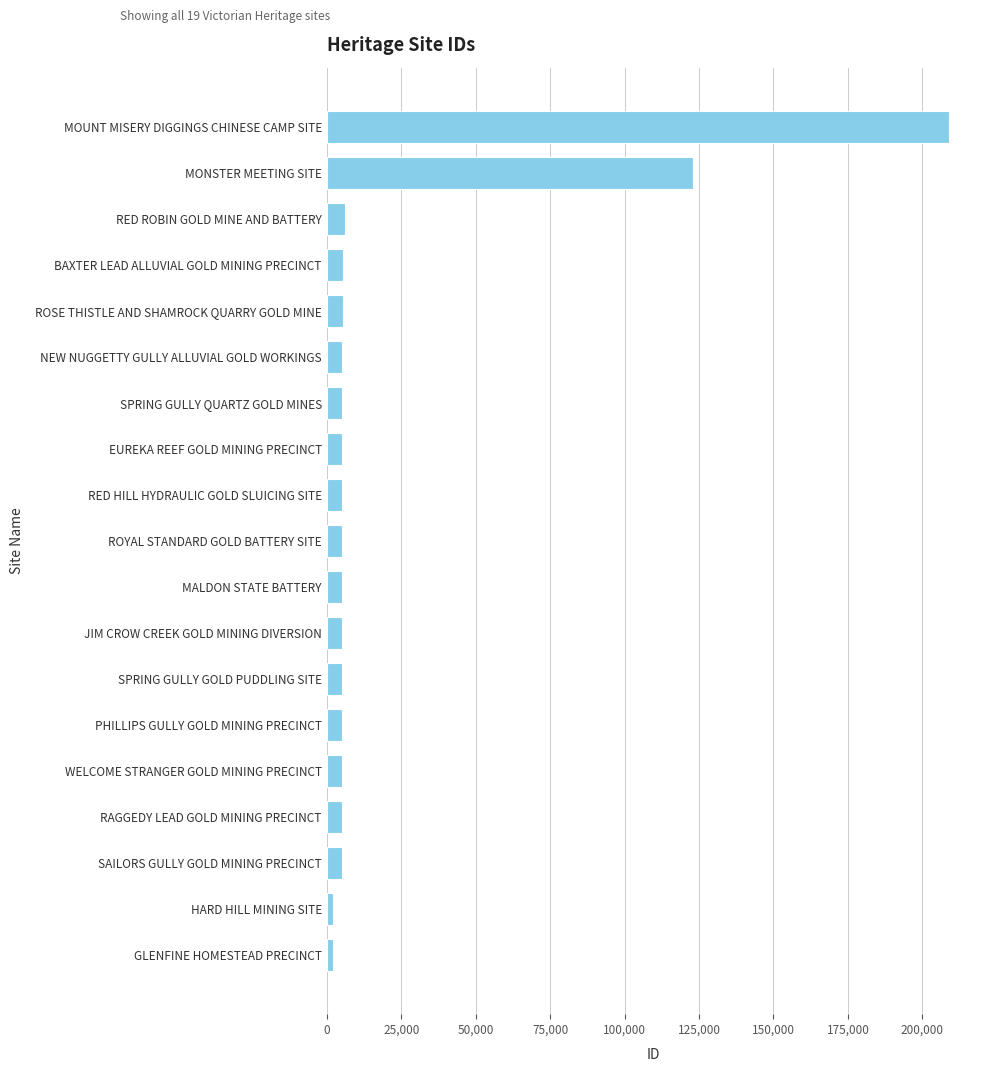

How many bars are there in total?

19